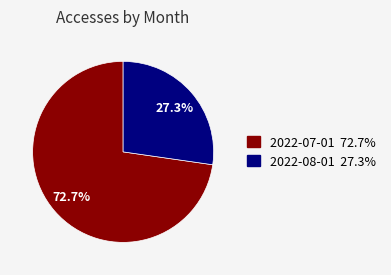

Between 2022-08-01 and 2022-07-01, which is larger?

2022-07-01